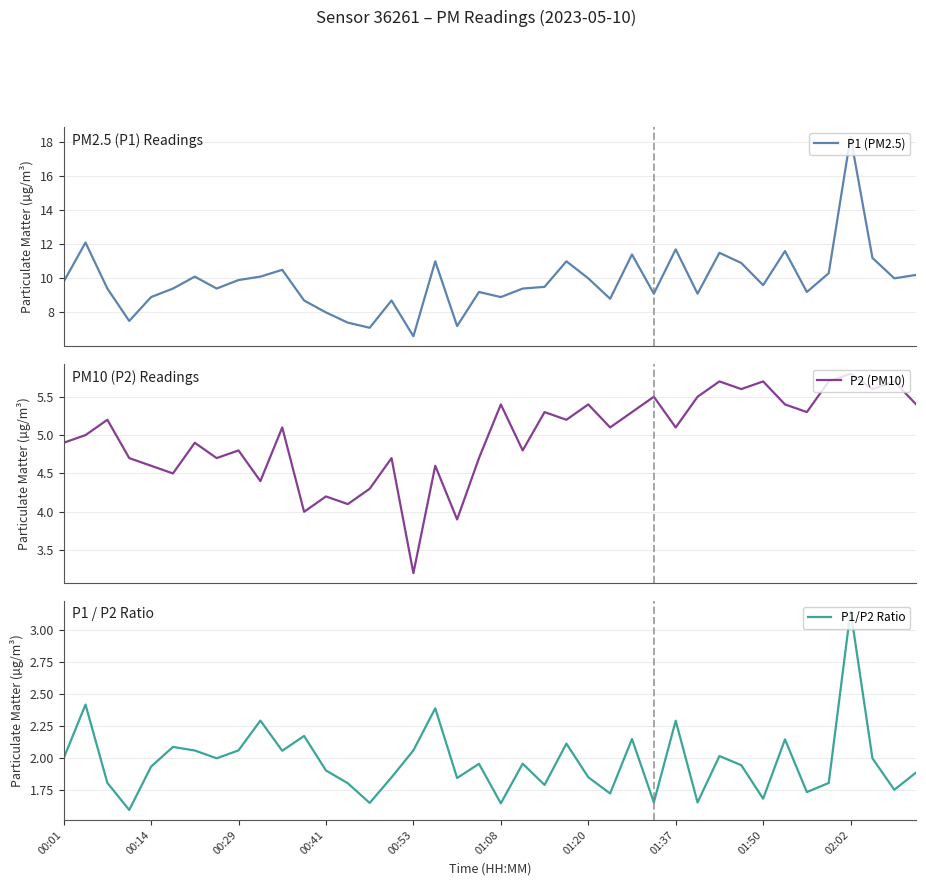

Is this an area chart (filled region under the line)?

No